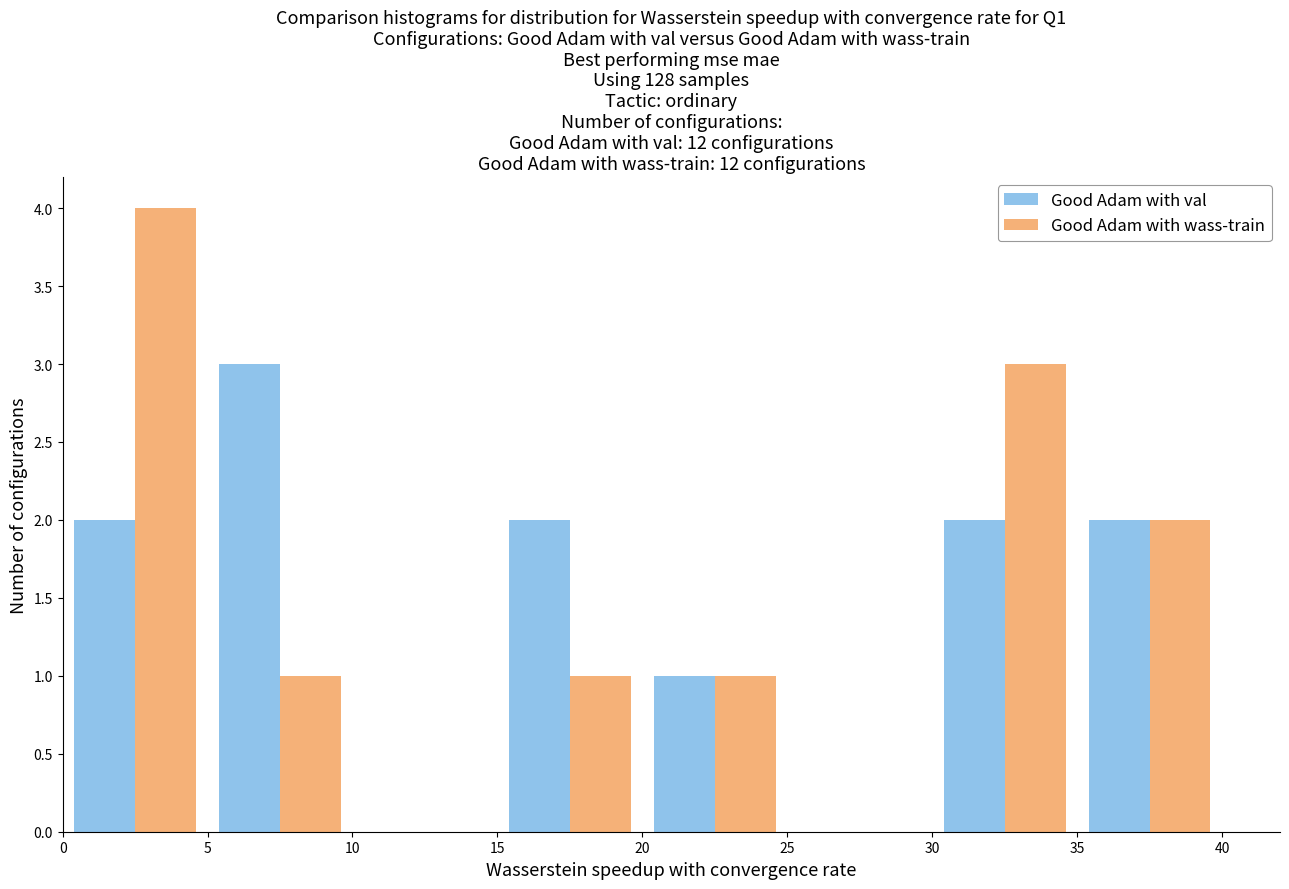

Reading left to right, transcribe this chart: for each range on the x-axis, give the height of each series' bar. The values are not printed on the chart, so give them approximately, as read against the axis.

0 to 5: Good Adam with val=2	Good Adam with wass-train=4
5 to 10: Good Adam with val=3	Good Adam with wass-train=1
10 to 15: Good Adam with val=0	Good Adam with wass-train=0
15 to 20: Good Adam with val=2	Good Adam with wass-train=1
20 to 25: Good Adam with val=1	Good Adam with wass-train=1
25 to 30: Good Adam with val=0	Good Adam with wass-train=0
30 to 35: Good Adam with val=2	Good Adam with wass-train=3
35 to 40: Good Adam with val=2	Good Adam with wass-train=2